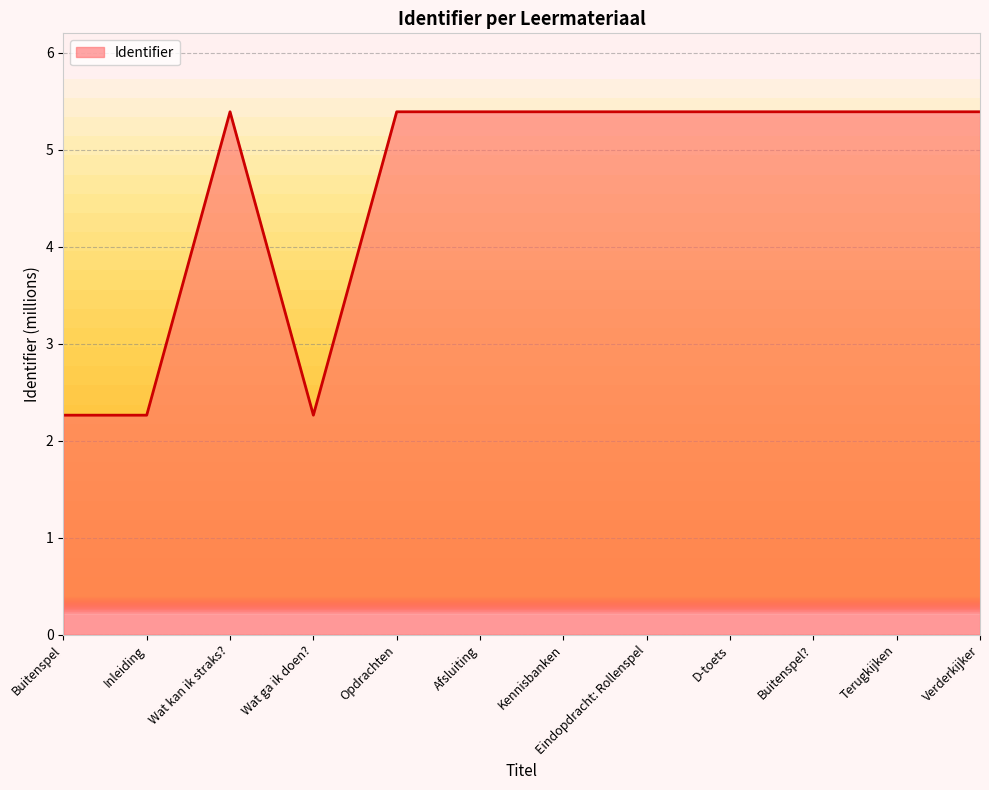

Approximately how many times larger is the value at Buitenspel compared to Terugkijken?

0.4